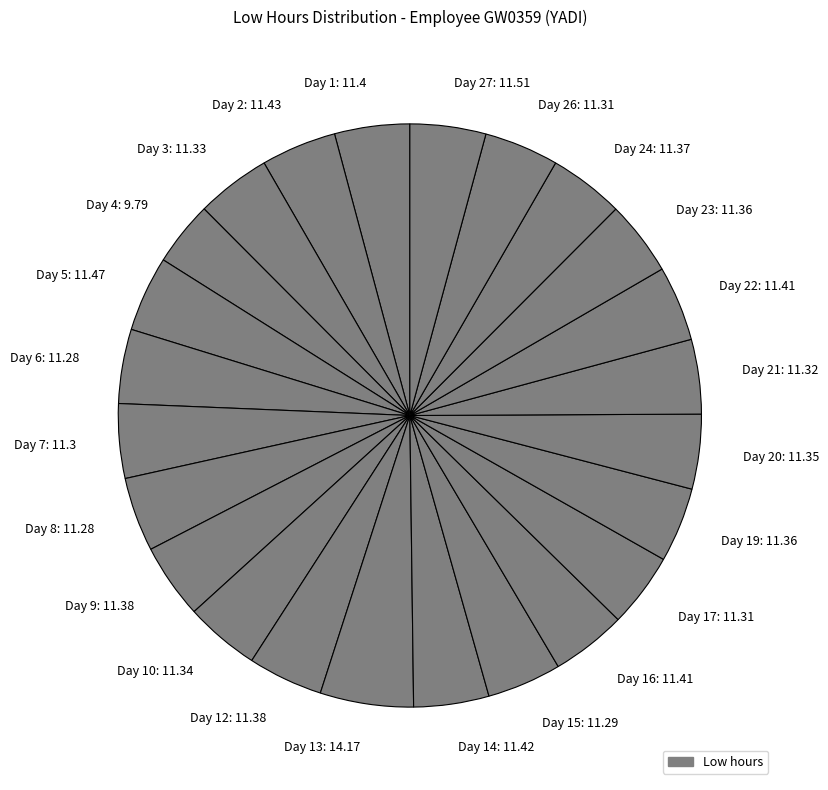

Combined, do Day 2: 11.43 and Day 19: 11.36 account for over 50%?

No